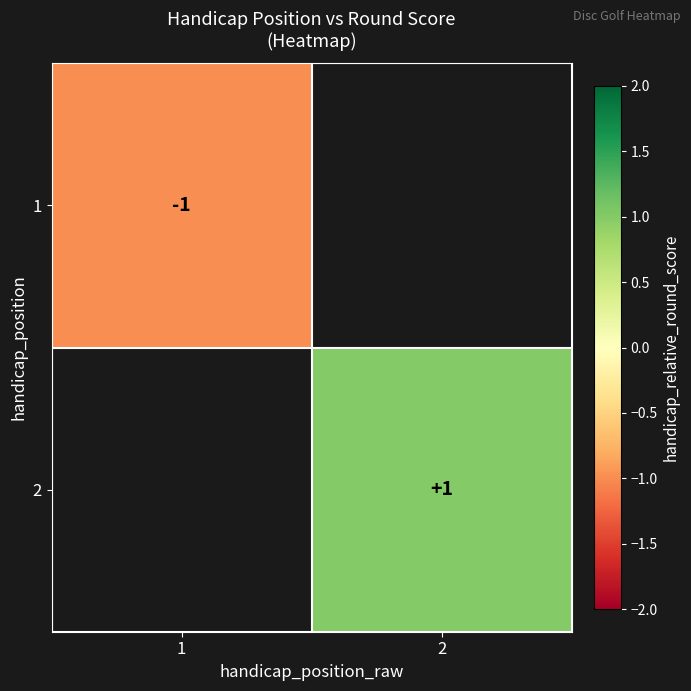

The 1 series shows -1 at 1. True or false?

True